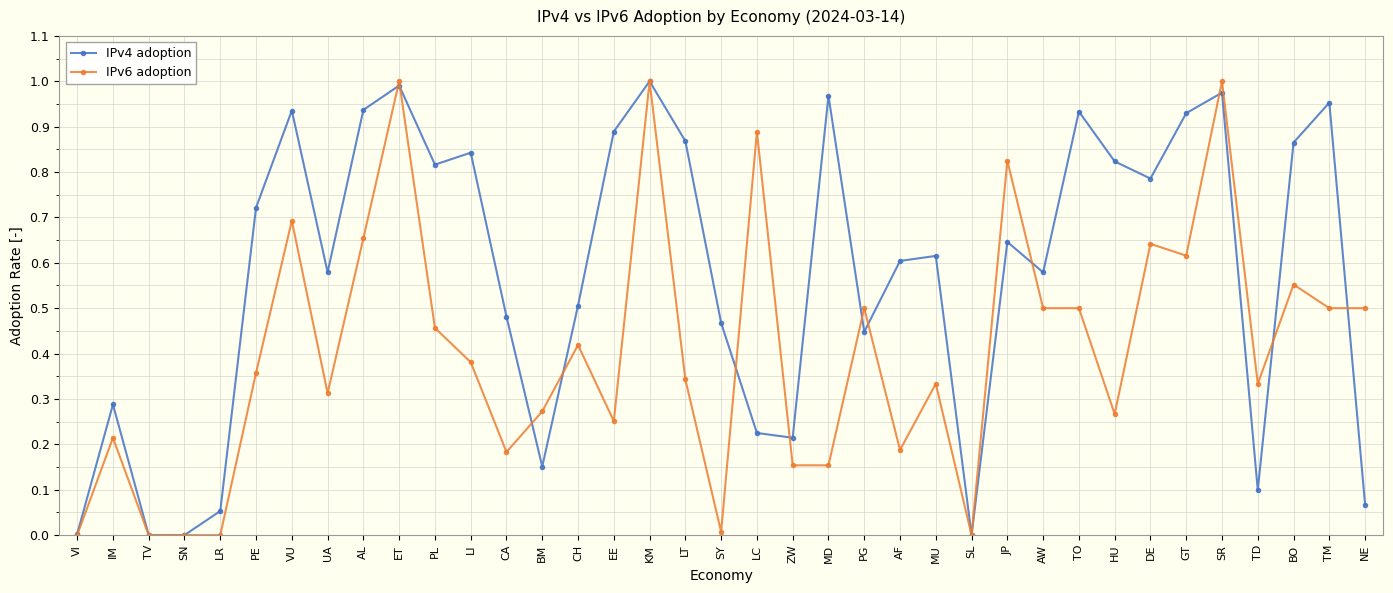

Which series has the largest total across all categories?

IPv4 adoption